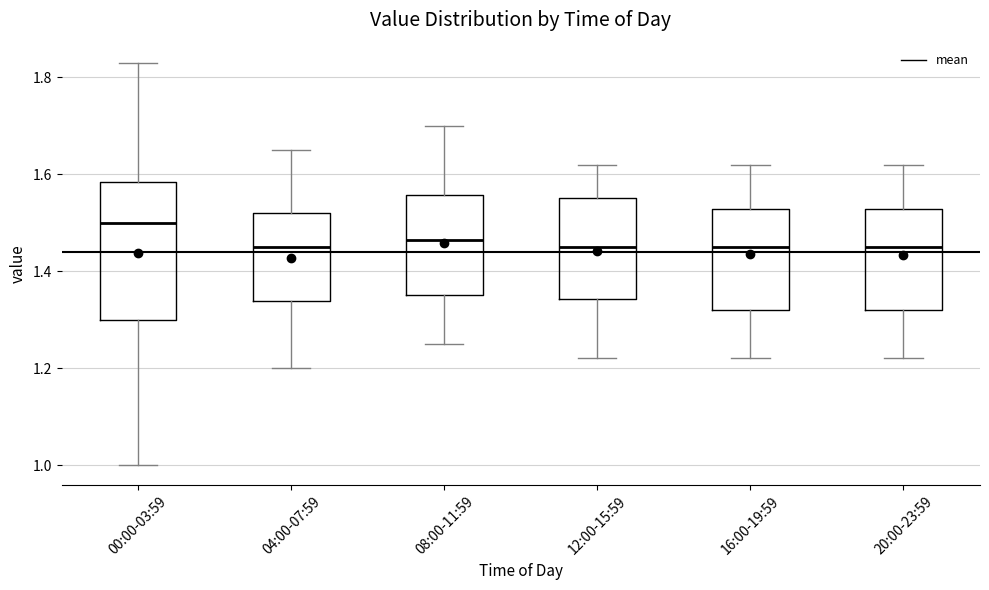

Reading left to right, read every box against the y-axis: the position of its median line, the range the box covers, and the ends of its whiskers. The values are not printed on the chart, so give them approximately, as read against the axis.

00:00-03:59: median 1.50, box 1.30 to 1.58, whiskers 1.00 to 1.84
04:00-07:59: median 1.46, box 1.34 to 1.52, whiskers 1.20 to 1.66
08:00-11:59: median 1.46, box 1.36 to 1.56, whiskers 1.26 to 1.70
12:00-15:59: median 1.46, box 1.34 to 1.56, whiskers 1.22 to 1.62
16:00-19:59: median 1.46, box 1.32 to 1.52, whiskers 1.22 to 1.62
20:00-23:59: median 1.46, box 1.32 to 1.52, whiskers 1.22 to 1.62